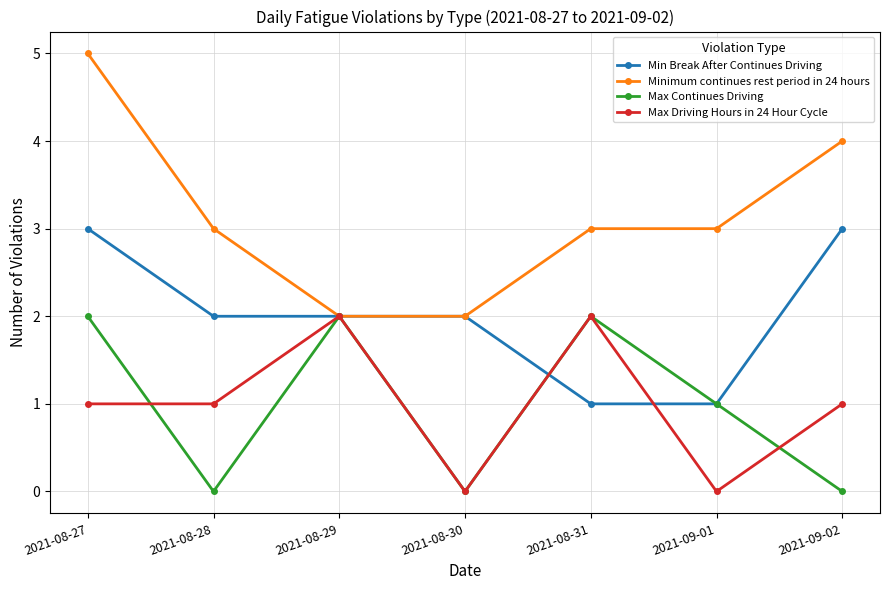

Reading left to right, extract all data points from this chart.

Min Break After Continues Driving: 3	2	2	2	1	1	3
Minimum continues rest period in 24 hours: 5	3	2	2	3	3	4
Max Continues Driving: 2	0	2	0	2	1	0
Max Driving Hours in 24 Hour Cycle: 1	1	2	0	2	0	1